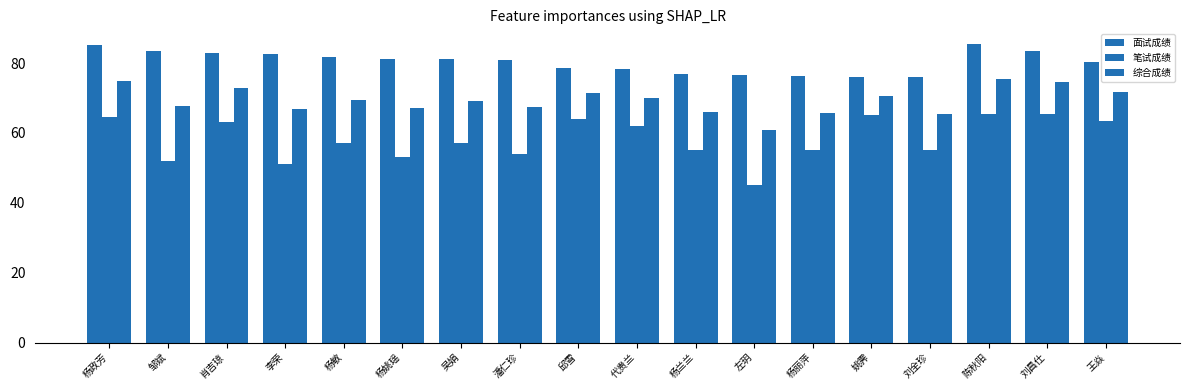

How many data points does each series have?

18